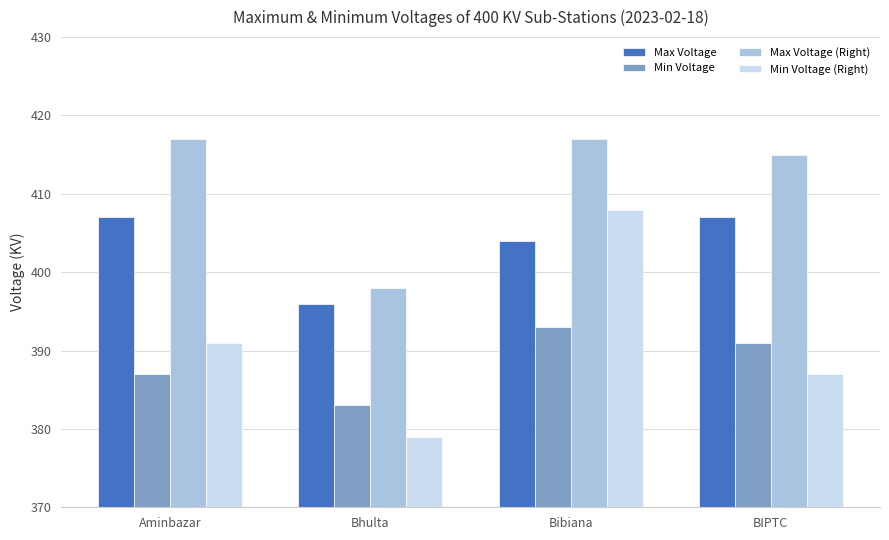

What is the difference between the highest and lowest values at Bibiana?

24